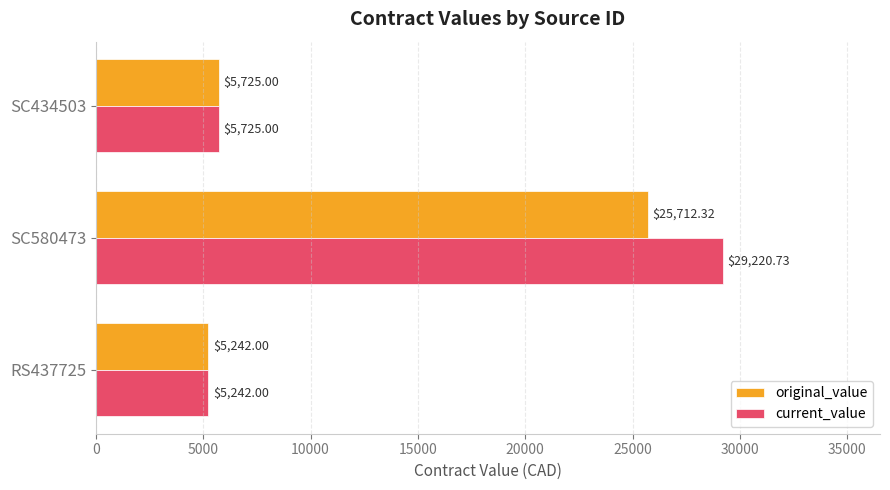

What is the difference between the original_value values at SC580473 and RS437725?

20470.3